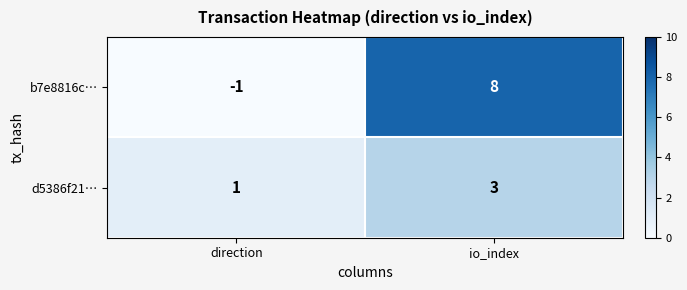

True or false: d5386f21… has a value of 2 at io_index.

False